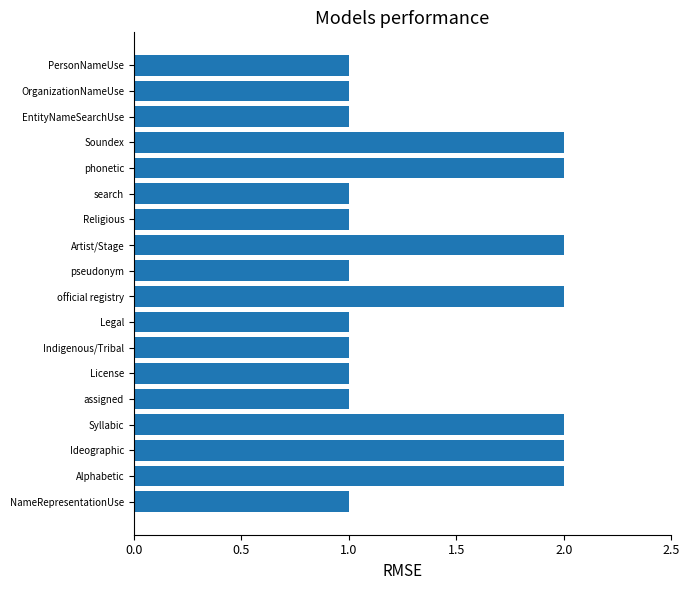

How many values are between 1 and 2?

18